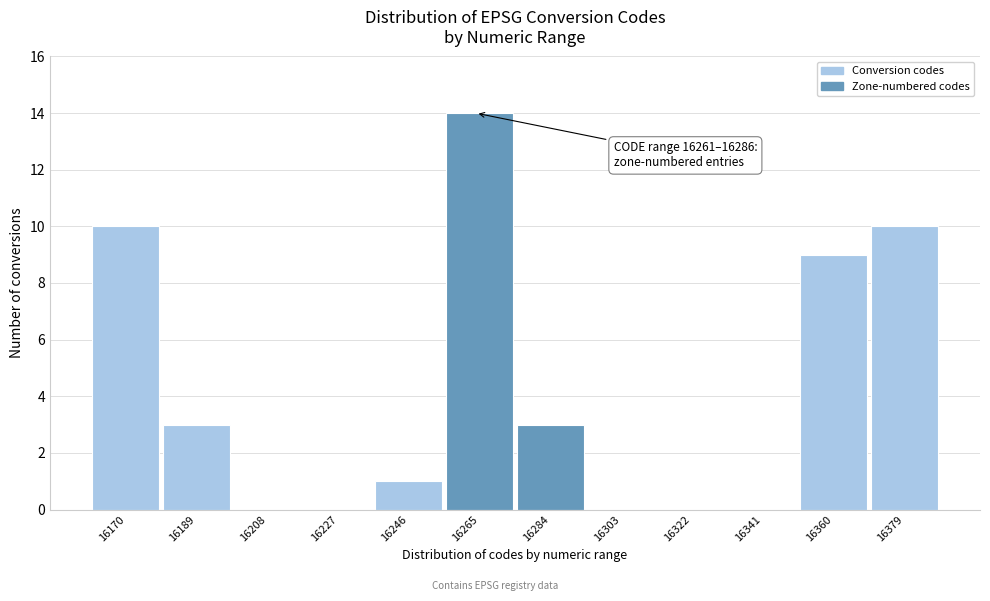

Reading left to right, extract all data points from this chart.

16170=10	16189=3	16208=0	16227=0	16246=1	16265=14	16284=3	16303=0	16322=0	16341=0	16360=9	16379=10